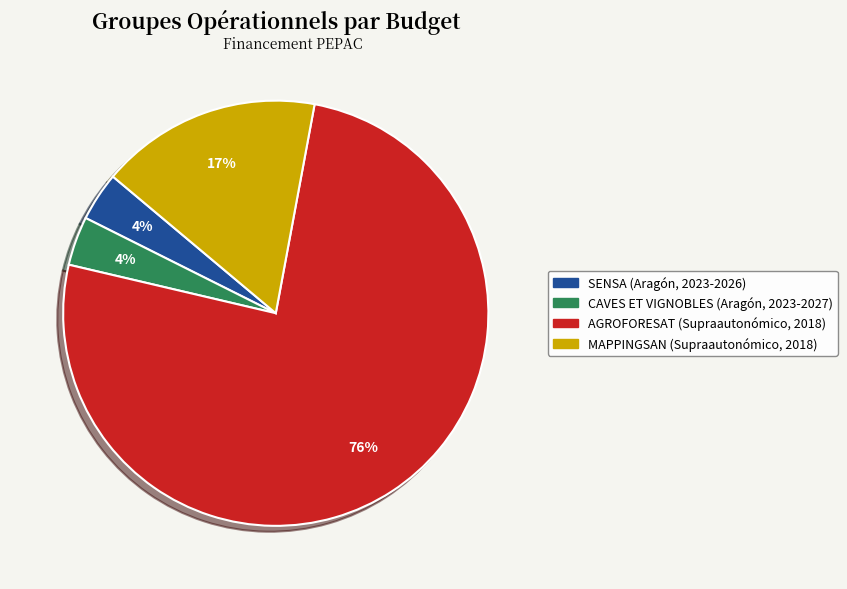

Does AGROFORESAT (Supraautonómico, 2018) represent more than half of the total?

Yes